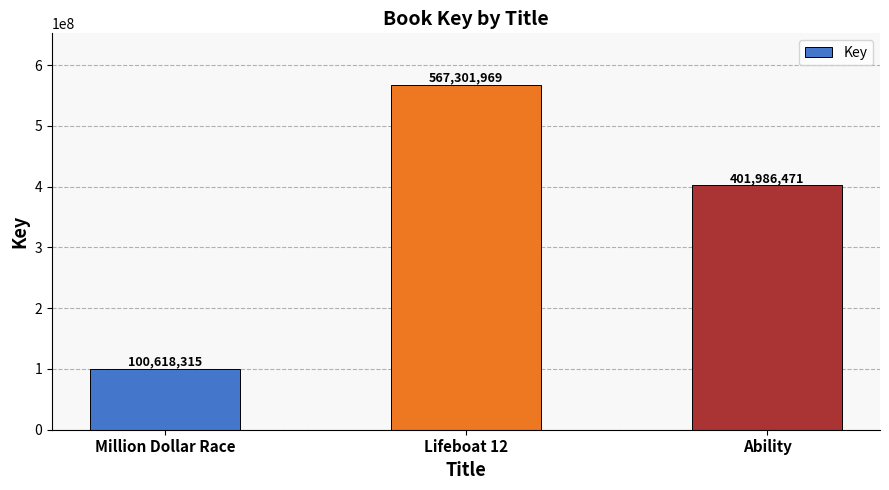

Reading left to right, transcribe all the data shown in this chart.

100618315	567301969	401986471